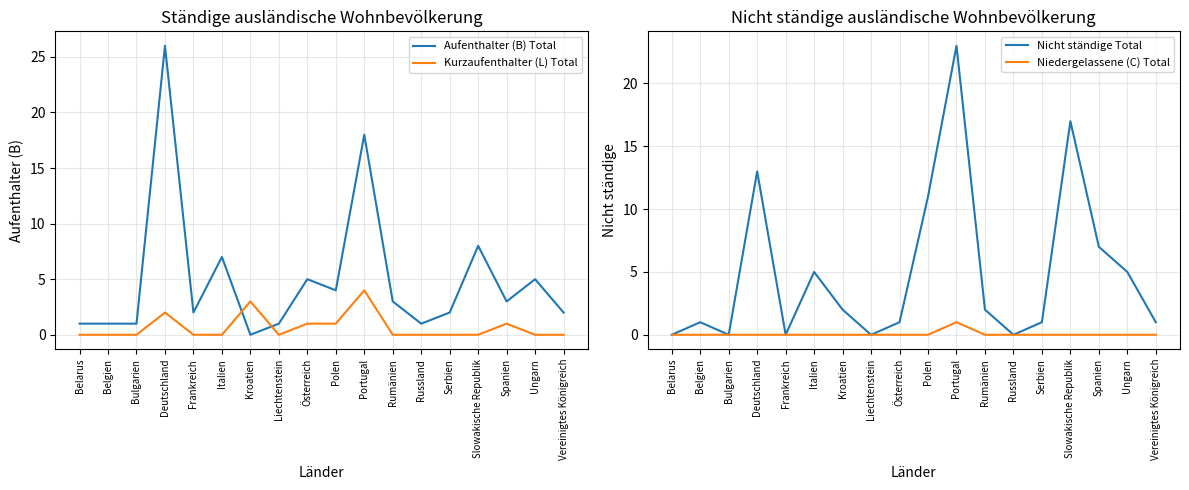

How many interior local valleys does the Kurzaufenthalter (L) Total series have?

1